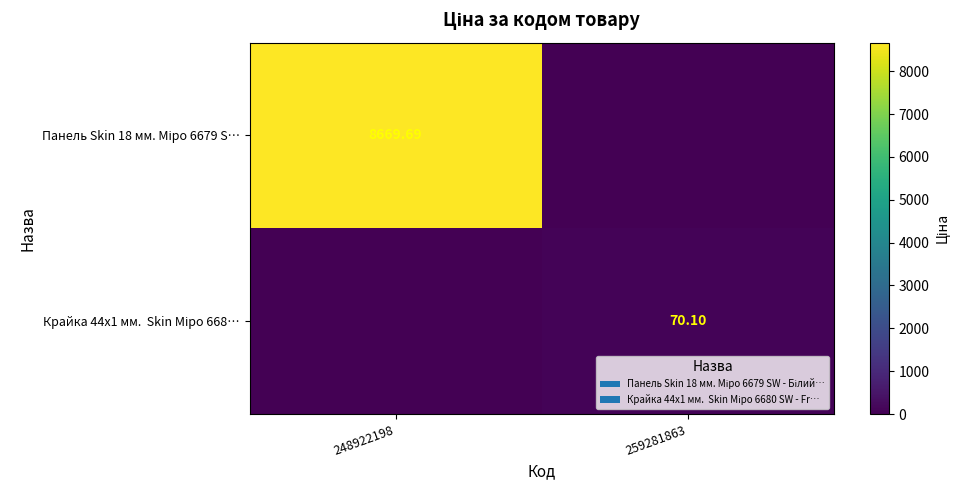

Which series has the largest total across all categories?

Панель Skin 18 мм. Міро 6679 S…